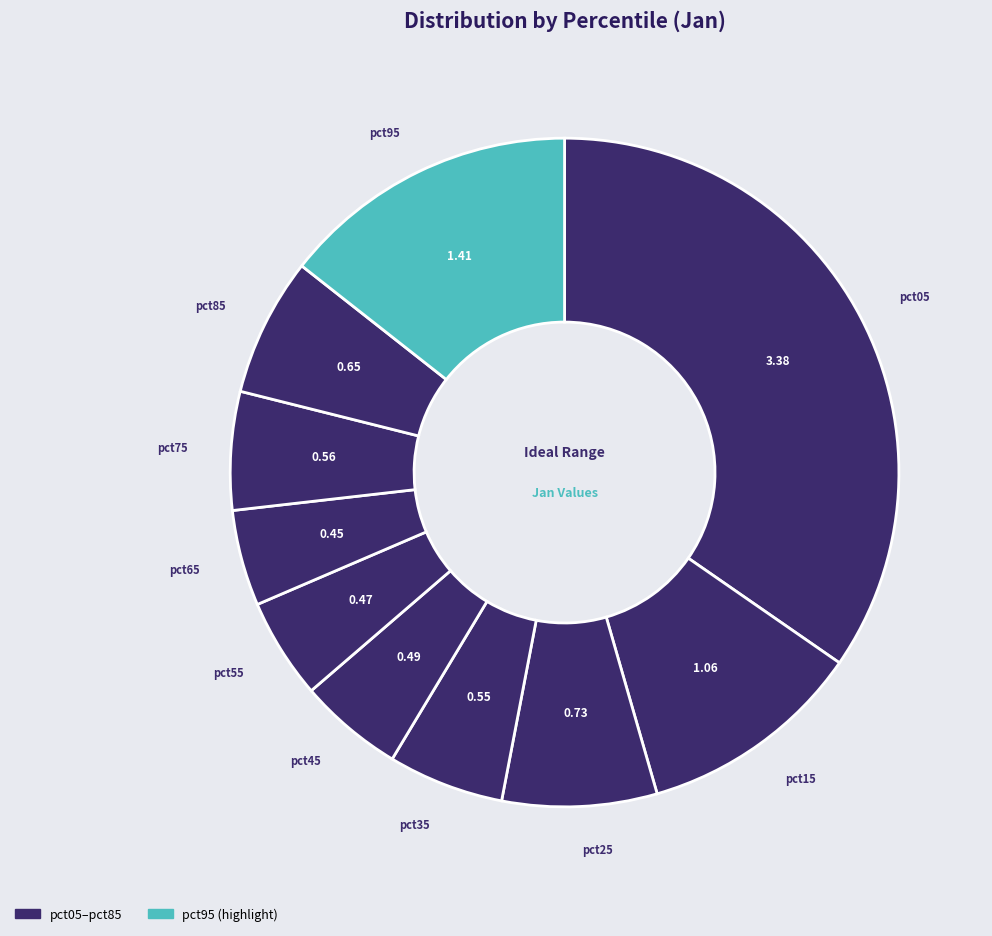

How many slices are in this pie chart?

10